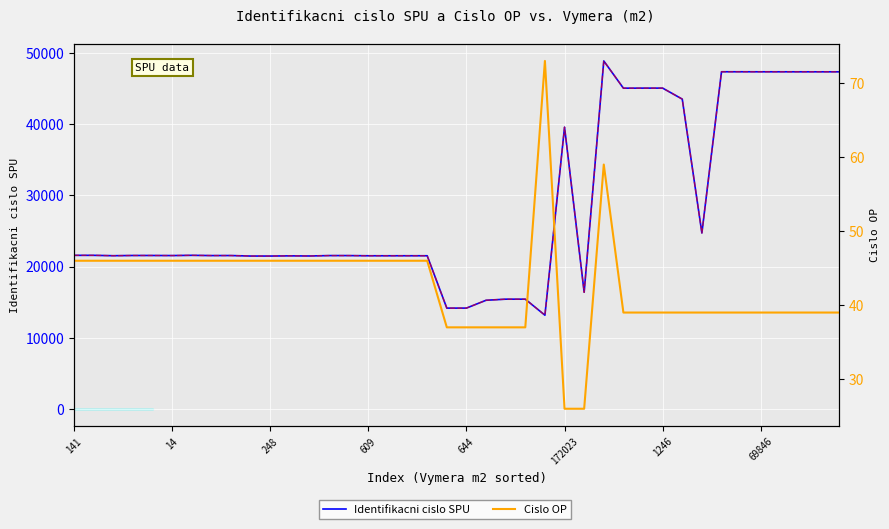

What is the label of the 29th point from the right?

11